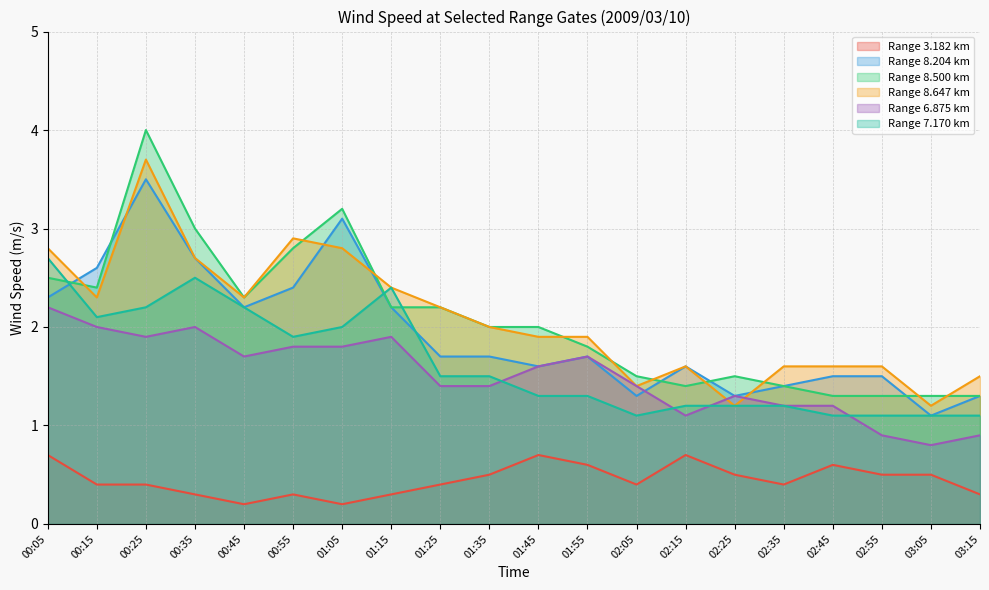

The value of 8.647 at 02:25 is 0.7. True or false?

False